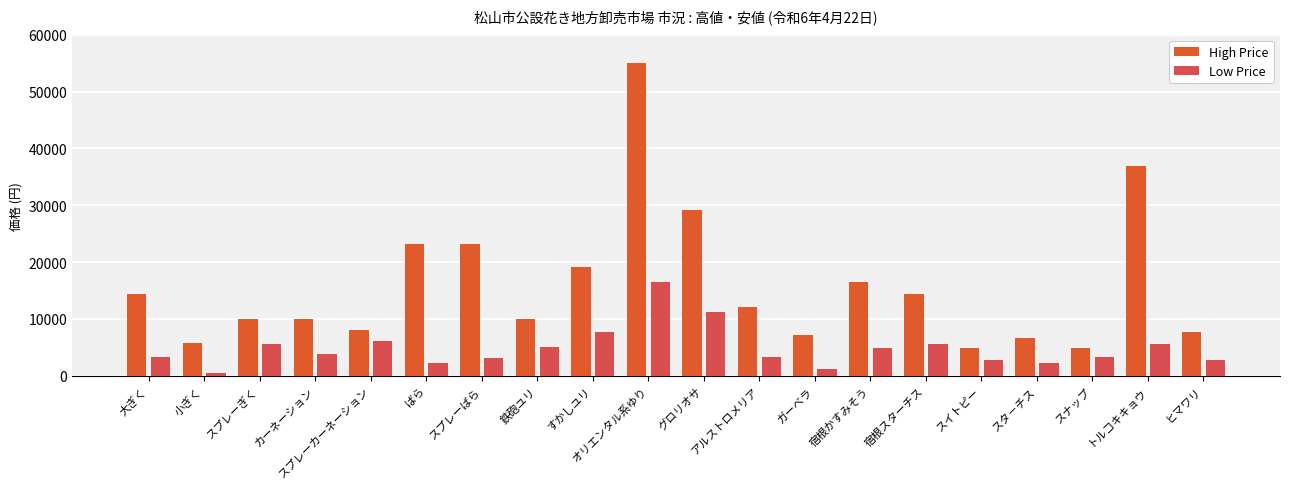

What is the difference between the second highest and second lowest values in the Low Price series?

10120